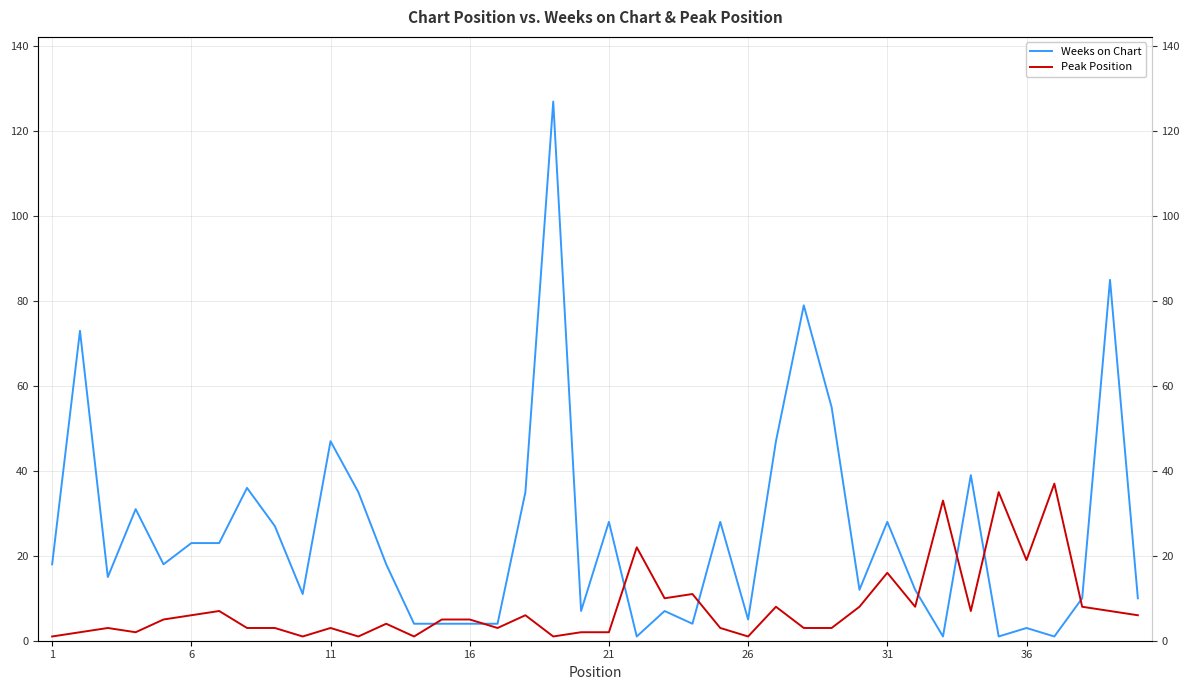

What is the difference between the maximum and minimum values in the Peak Position series?

36